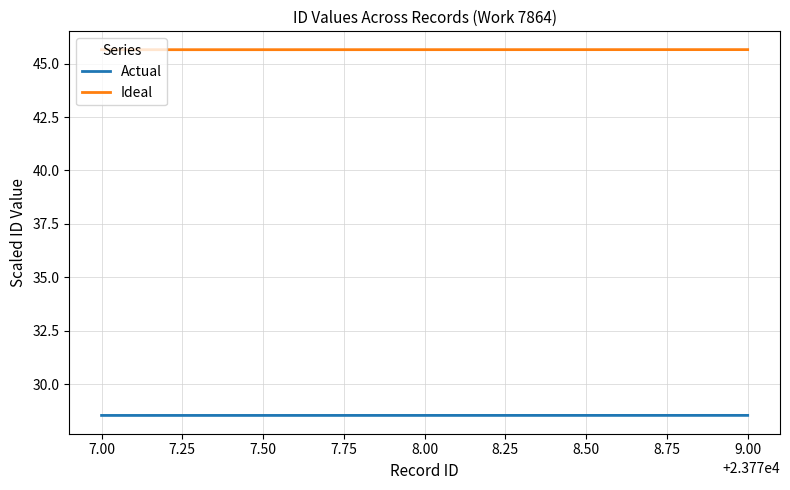

What is the smallest value displayed?

28.5